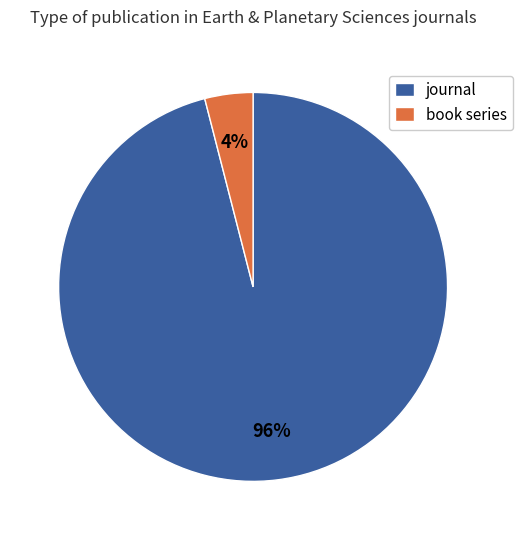

What is the ratio of the value at journal to the value at book series?

24.0